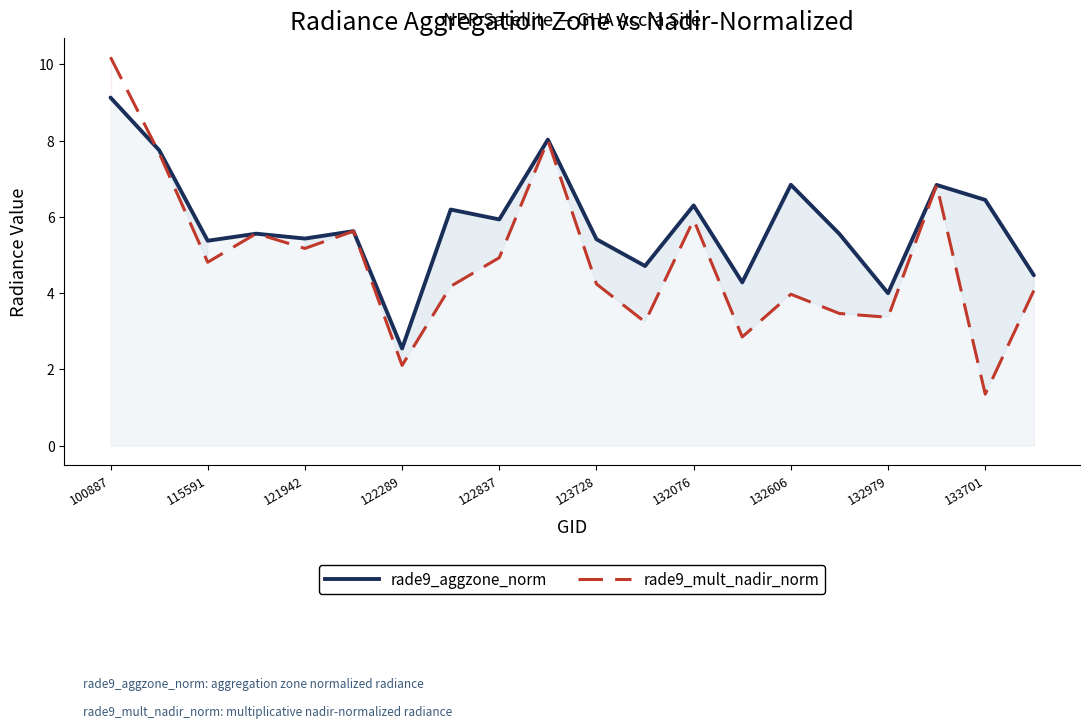

Which series has the largest total across all categories?

rade9_aggzone_norm